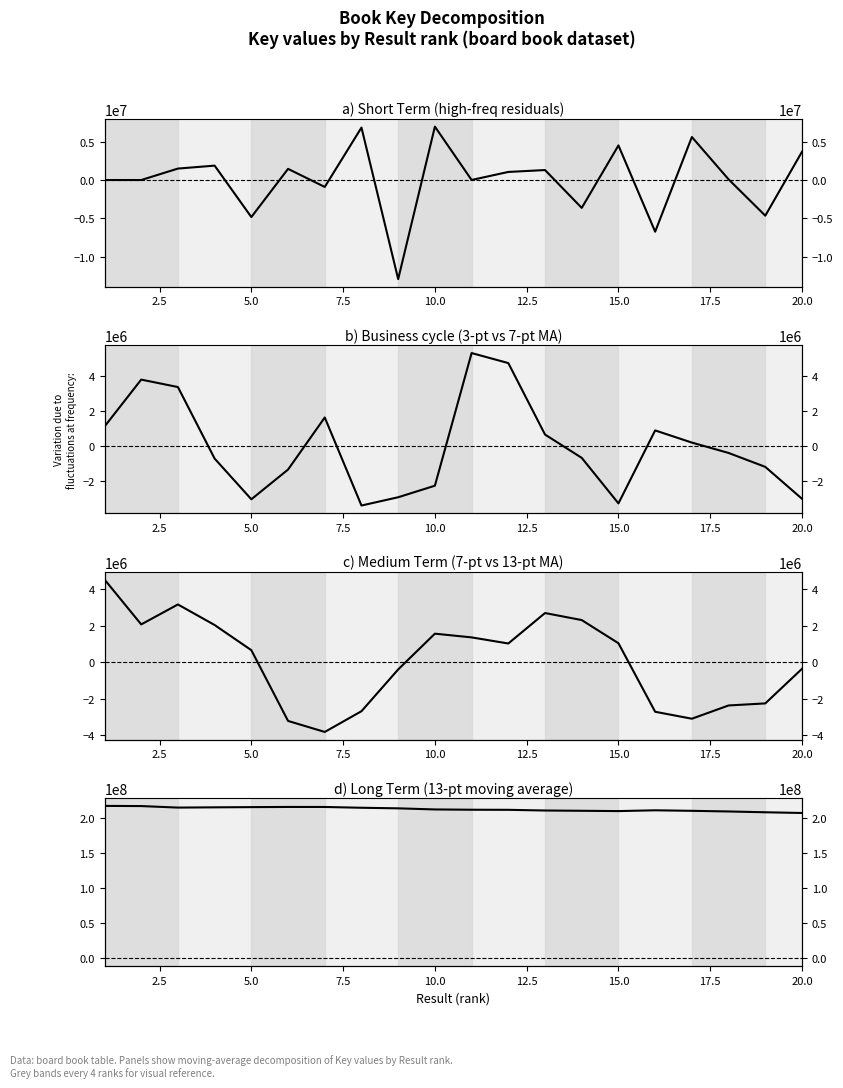

How many series are shown in this chart?

4